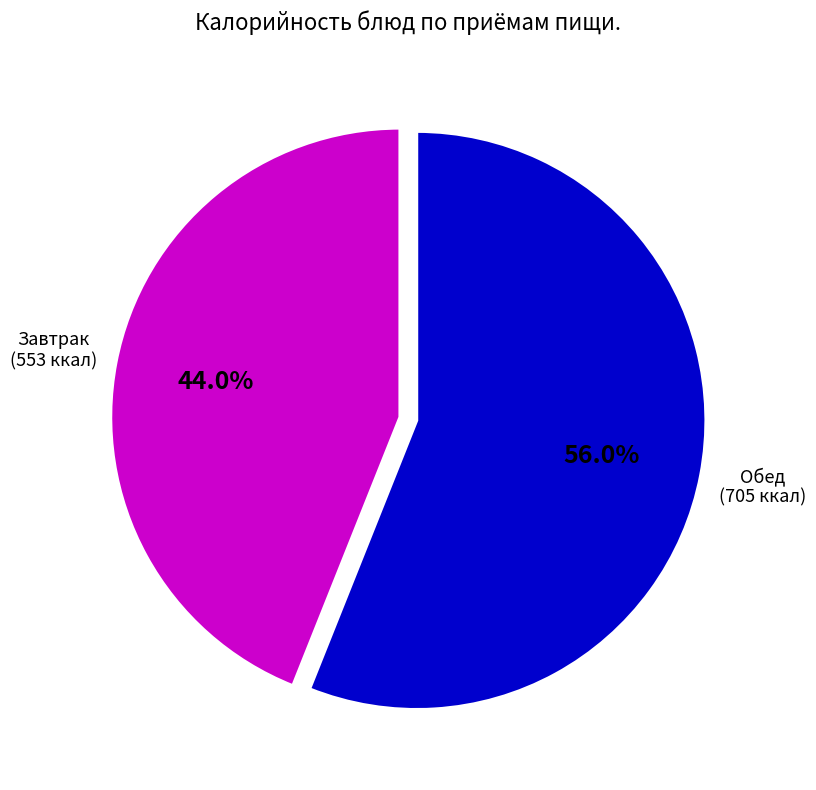

Is there any slice that represents more than half of the pie?

Yes